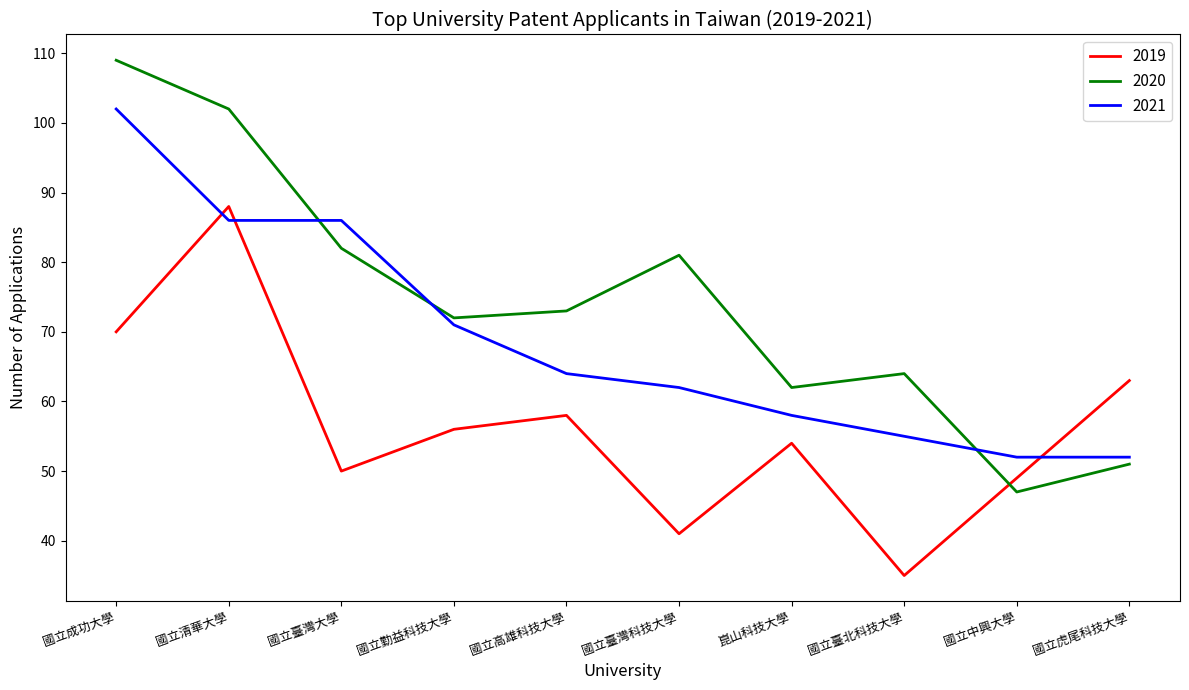

What position from the left is 國立中興大學?

9